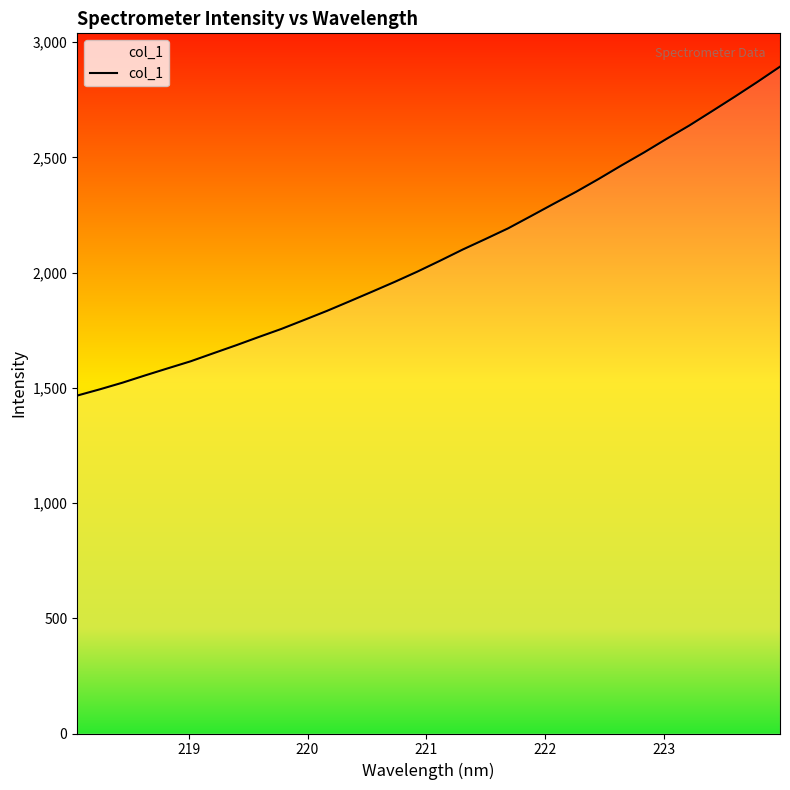

Reading left to right, list all the values displayed in this chart.

1466.6	1493.8	1522.7	1554.4	1585.1	1615.4	1650.2	1684.8	1720.8	1755.9	1794.7	1833.8	1875.4	1917.6	1960.3	2004.8	2052.1	2100.6	2146.1	2192.5	2245.2	2298.6	2351.1	2407.1	2465.5	2521.9	2581.3	2639.1	2701.0	2763.5	2827.8	2894.1